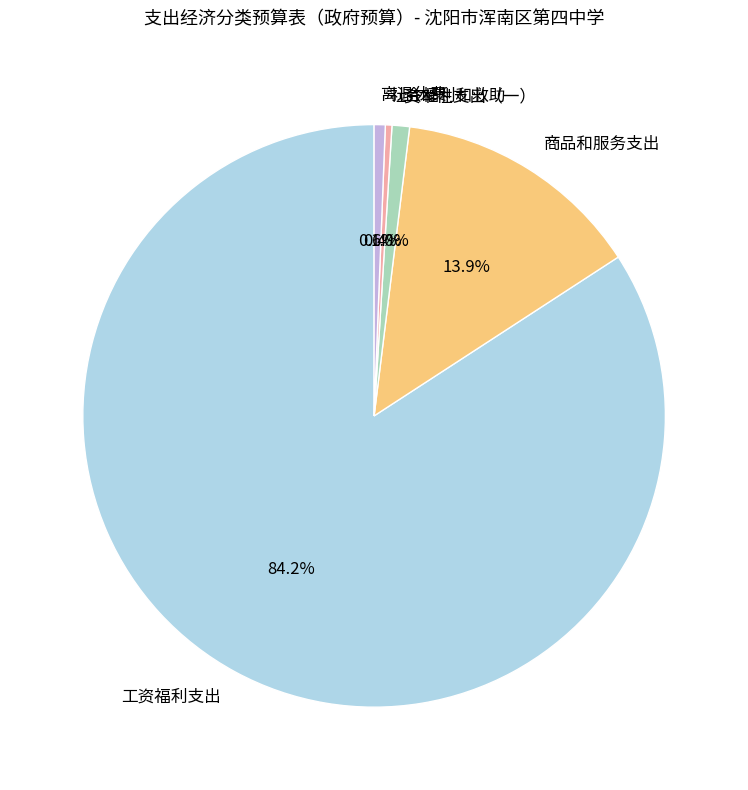

Which slice represents more than half of the pie?

工资福利支出